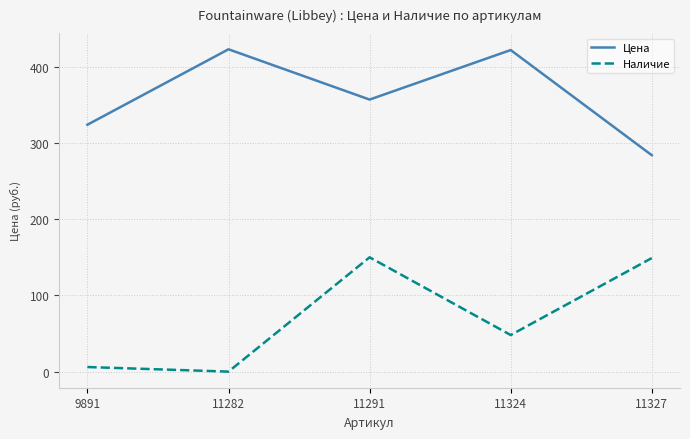

Which series has the largest range (max minus min)?

Наличие